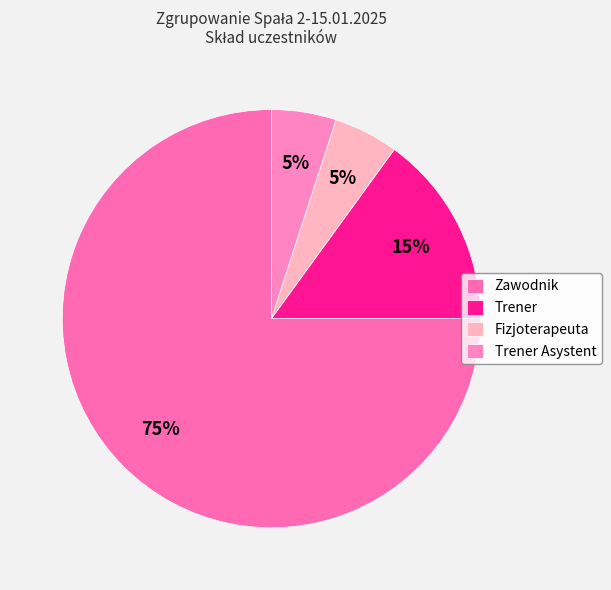

How many slices are in this pie chart?

4